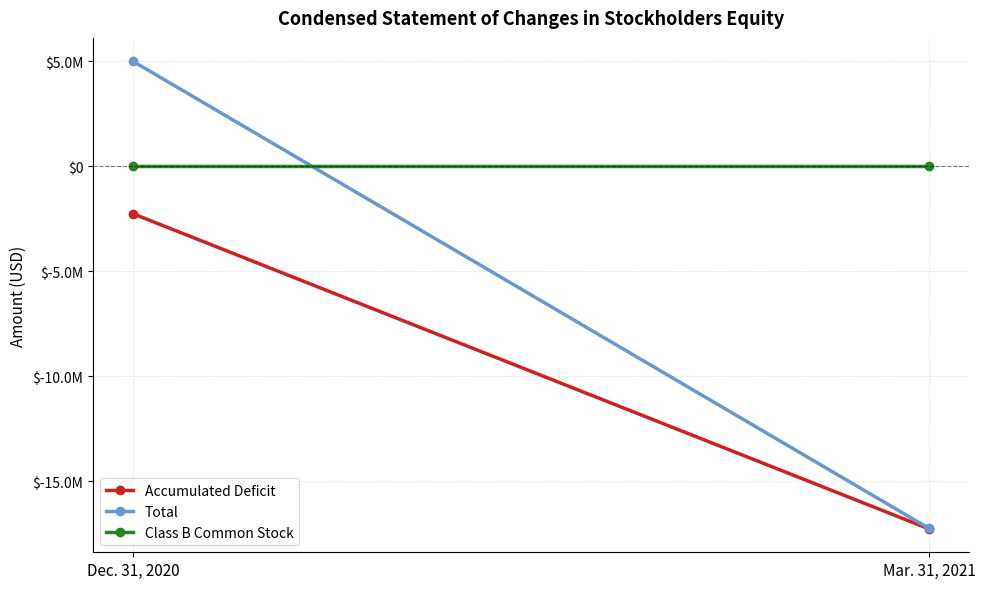

What is the value of the Class B Common Stock point at the 2nd from the left?

191